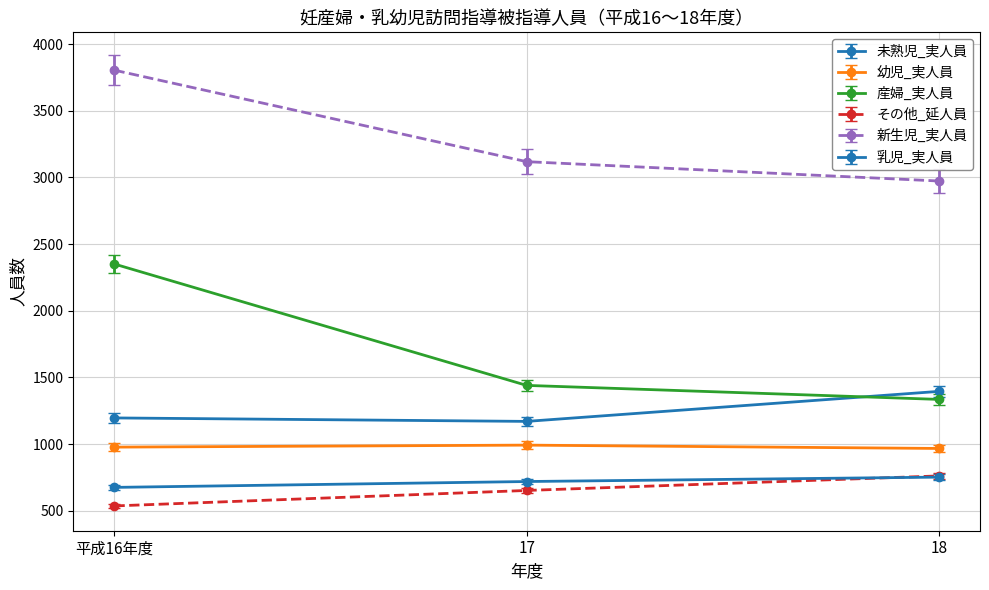

How many data points in 未熟児_実人員 are less than 1196?

1